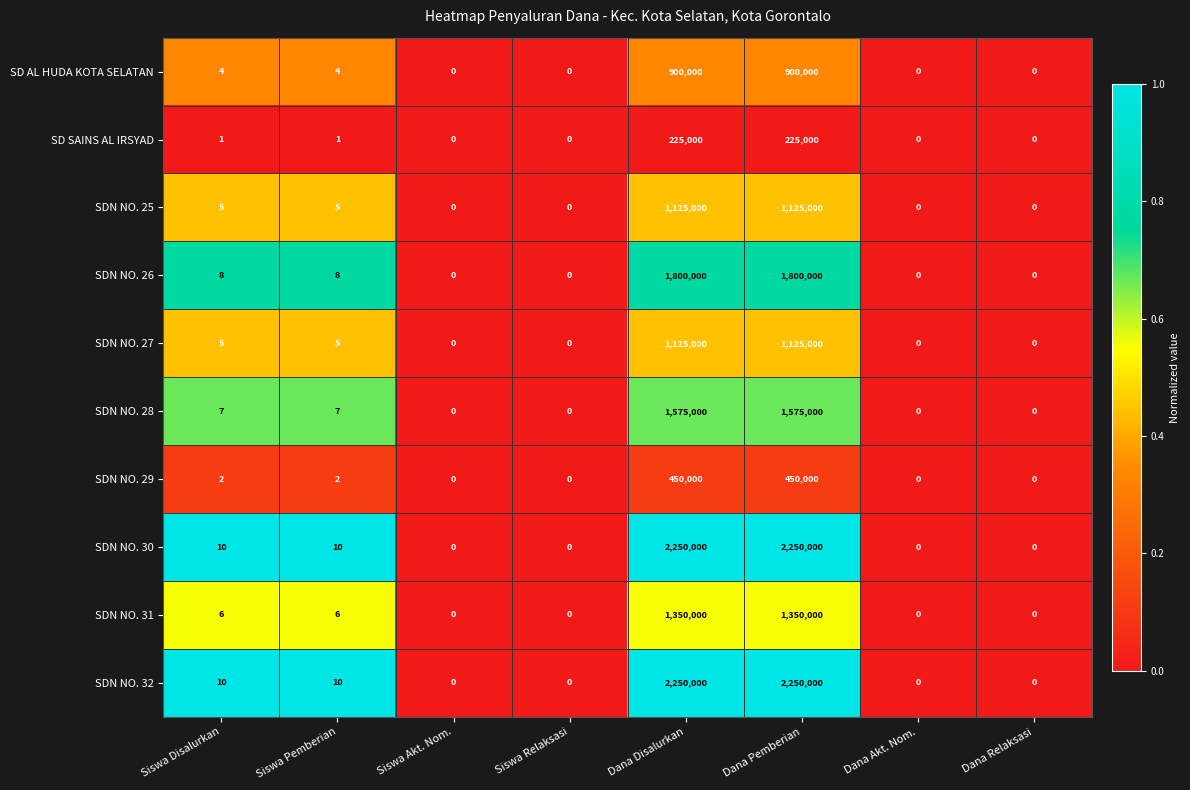

What is the sum of all SD SAINS AL IRSYAD values?

450002